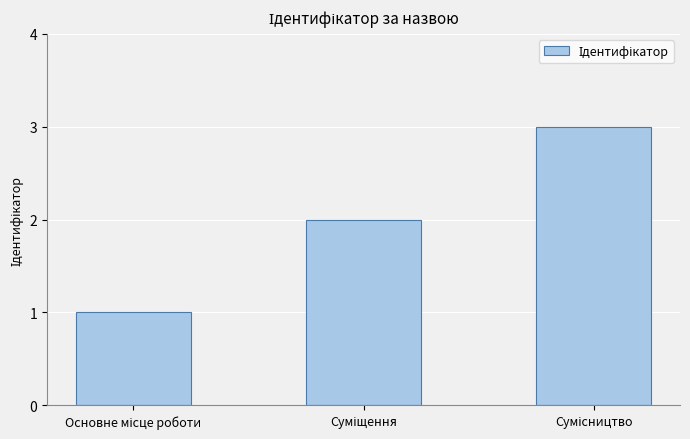

What is the greatest value displayed?

3